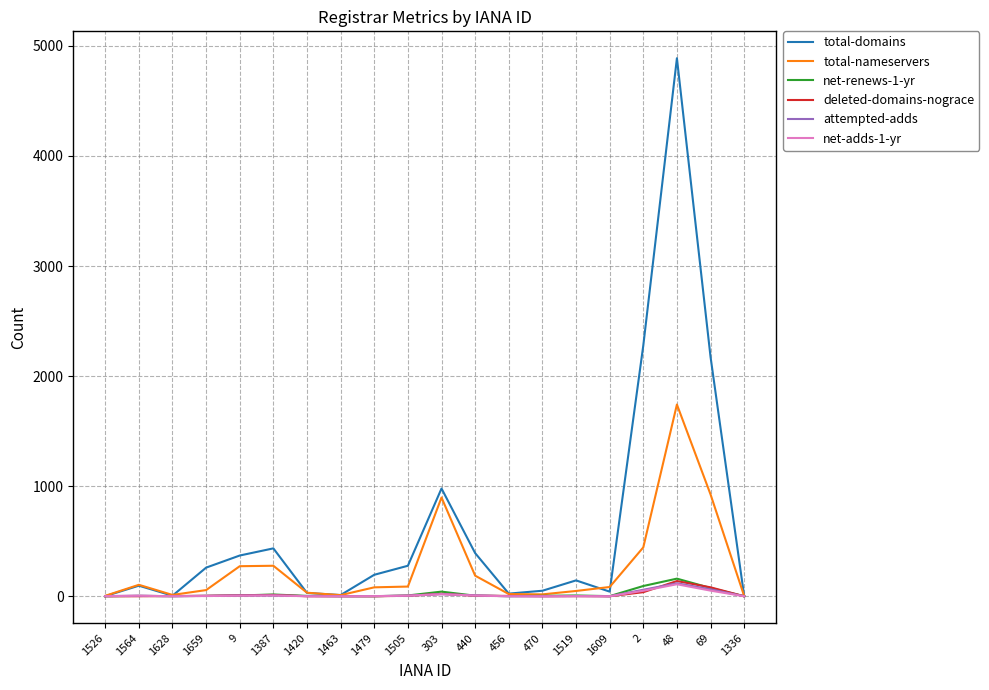

Is it true that total-nameservers equals 88 at 1505?

True